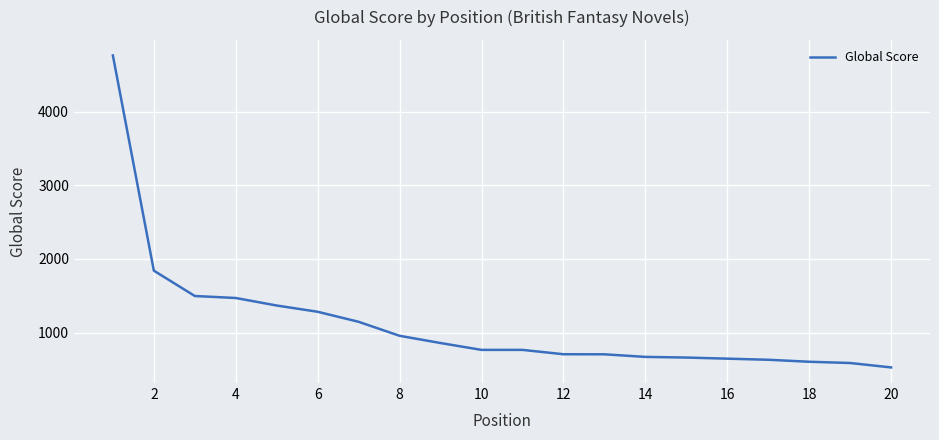

How many lines are shown in the chart?

1